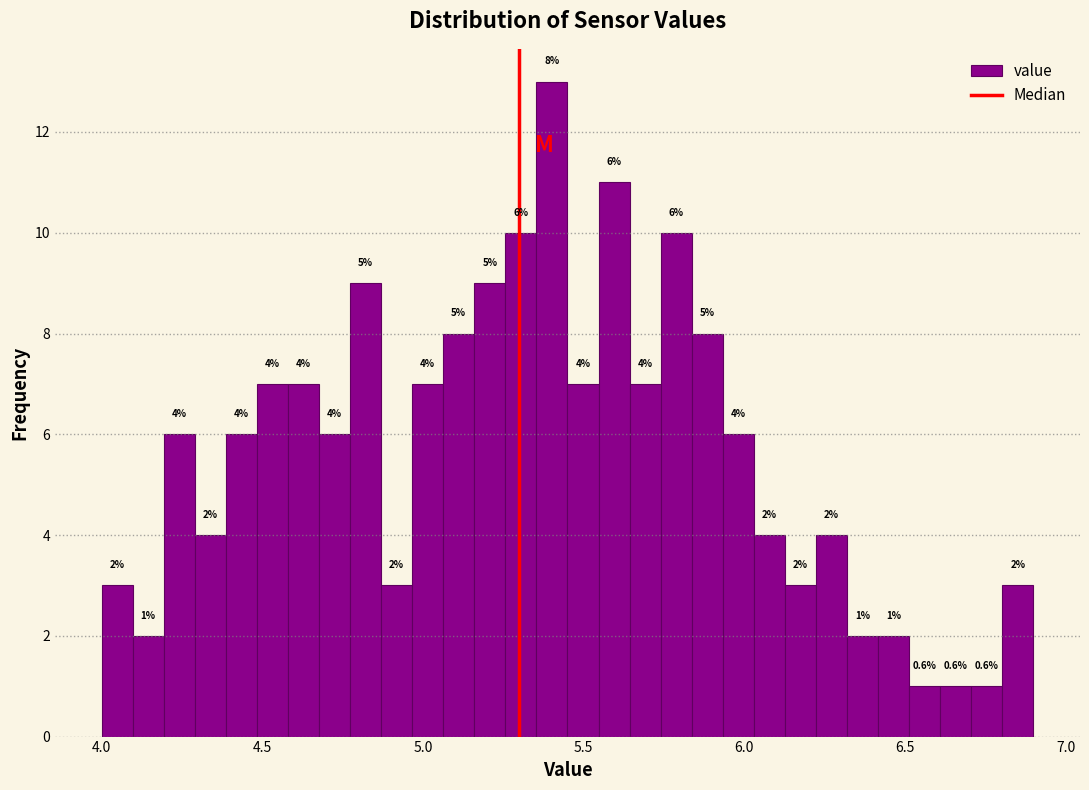

Around what value on the x-axis is the tallest bar? Give the approximate position of its centre, as read against the axis.

5.40